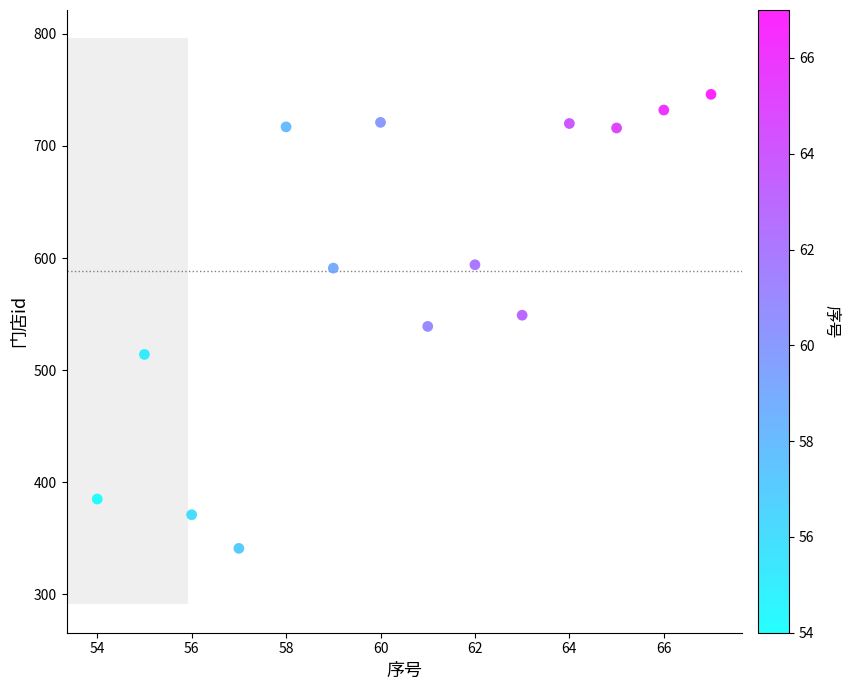

What is the range of Y values (max minus min)?

405